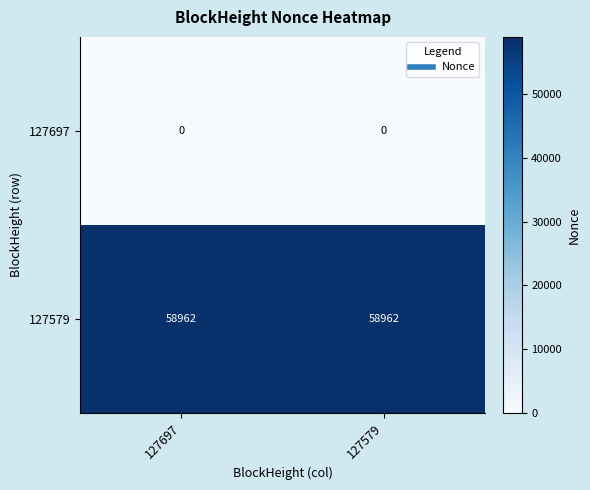

Count the number of categories in the chart.

2